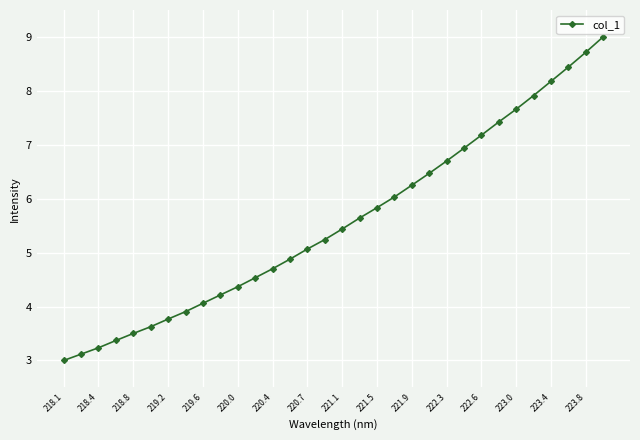

What is the value of the 25th point from the left?

7.2